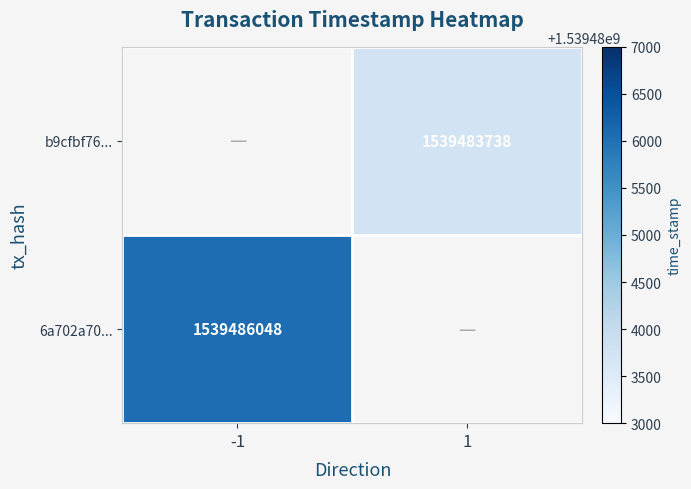

Which label corresponds to the smallest value in the chart?

1